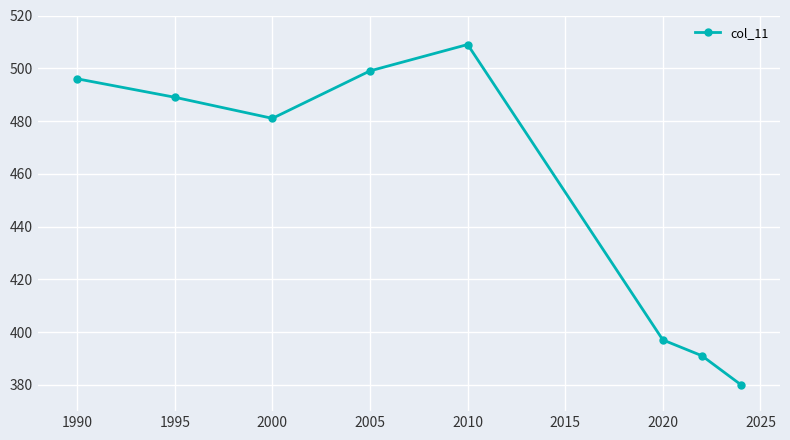

What is the value of the 2nd point from the left?

489